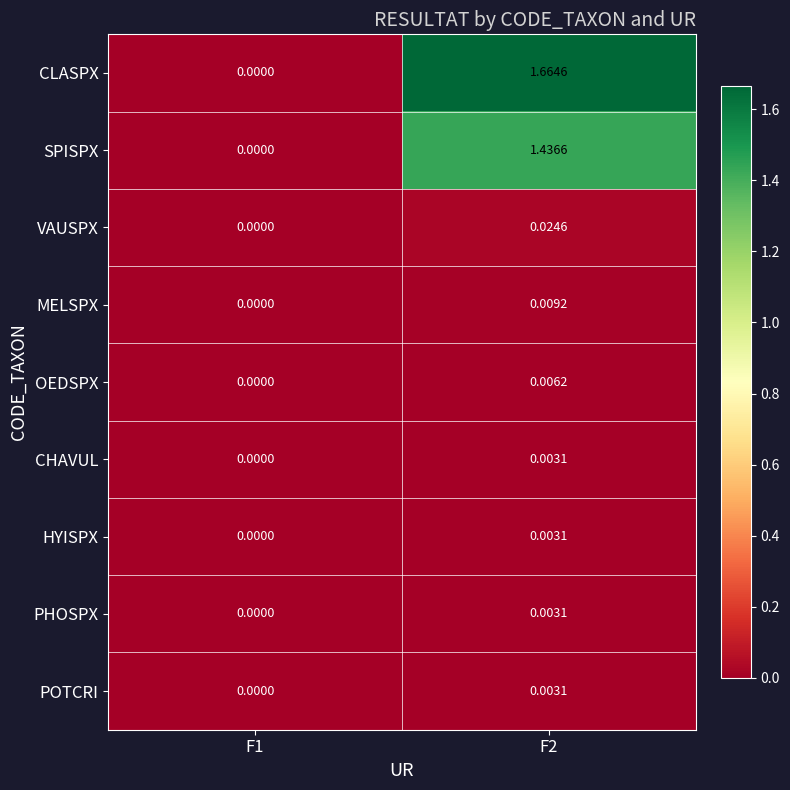

Which series has the largest total across all categories?

CLASPX